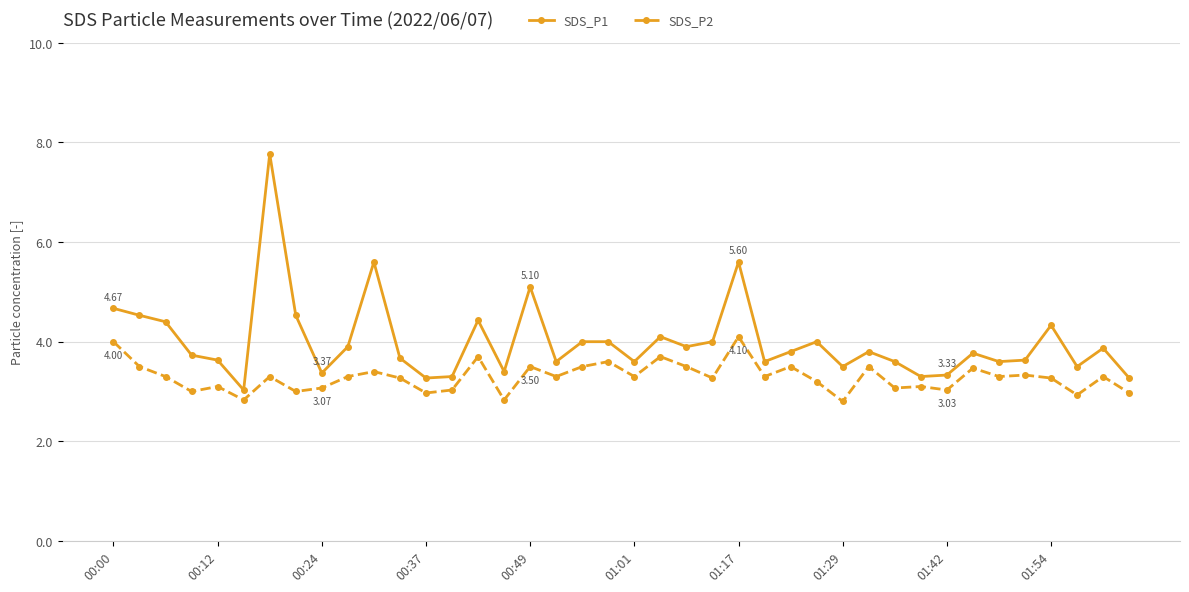

List the series in order of their peak value, highest first.

SDS_P1, SDS_P2